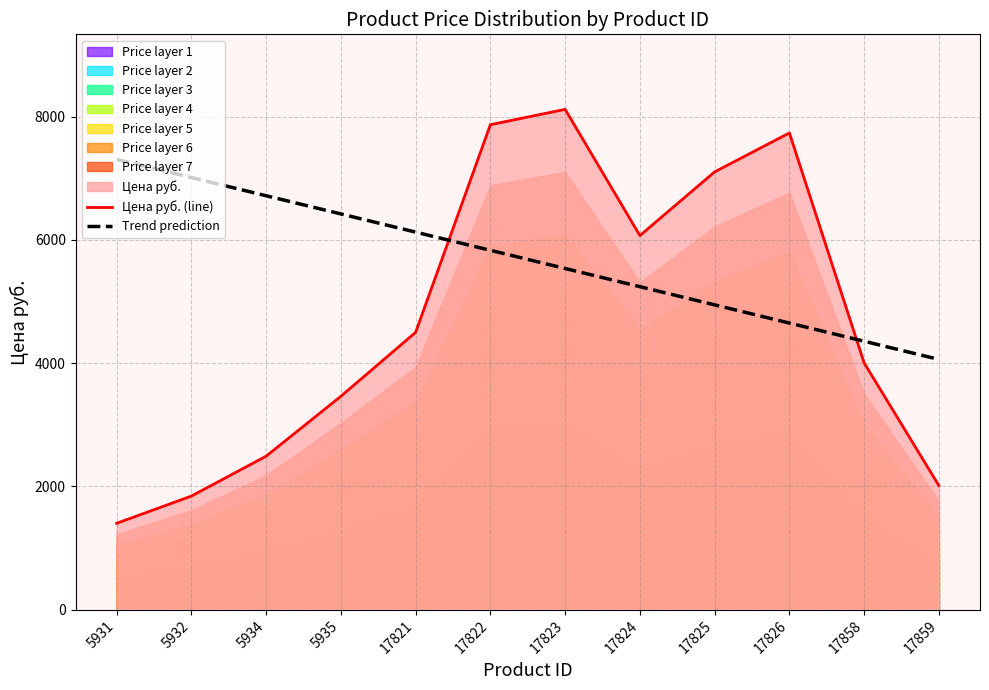

What is the value of the Trend prediction point at the 9th from the left?

4944.6